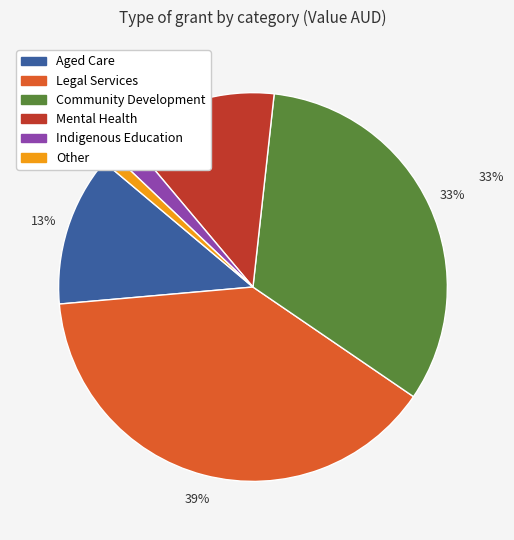

To the nearest percent, what is the average slice percentage?

17%